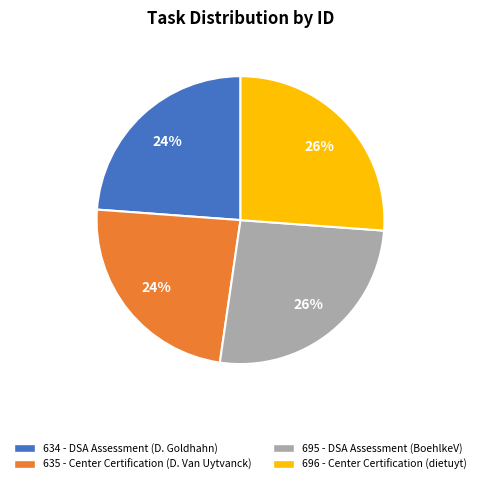

The 634 - DSA Assessment (D. Goldhahn) slice represents 24% of the pie. True or false?

True